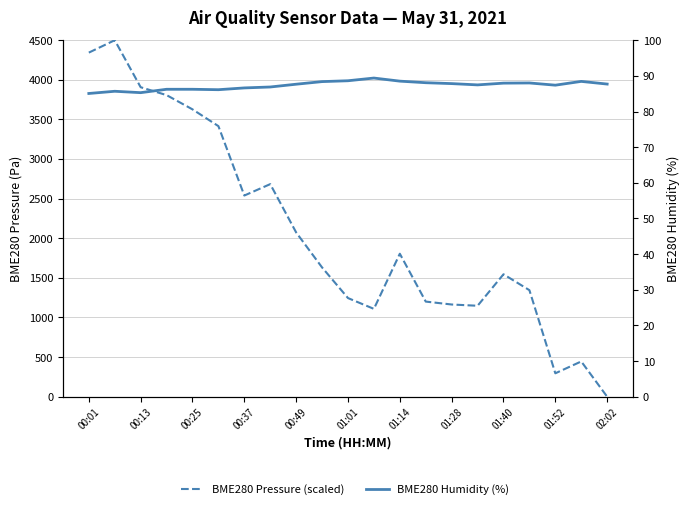

Which series ends up on top after the final intersection of BME280 Humidity (%) and BME280 Pressure (scaled)?

BME280 Humidity (%)